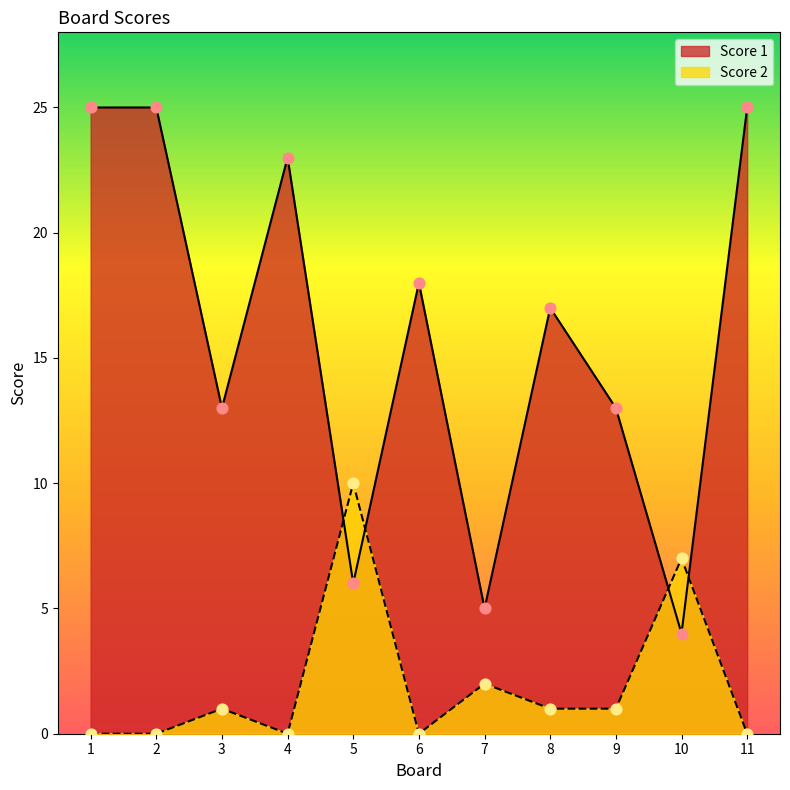

At how many categories does at least one series exceed 10?

8